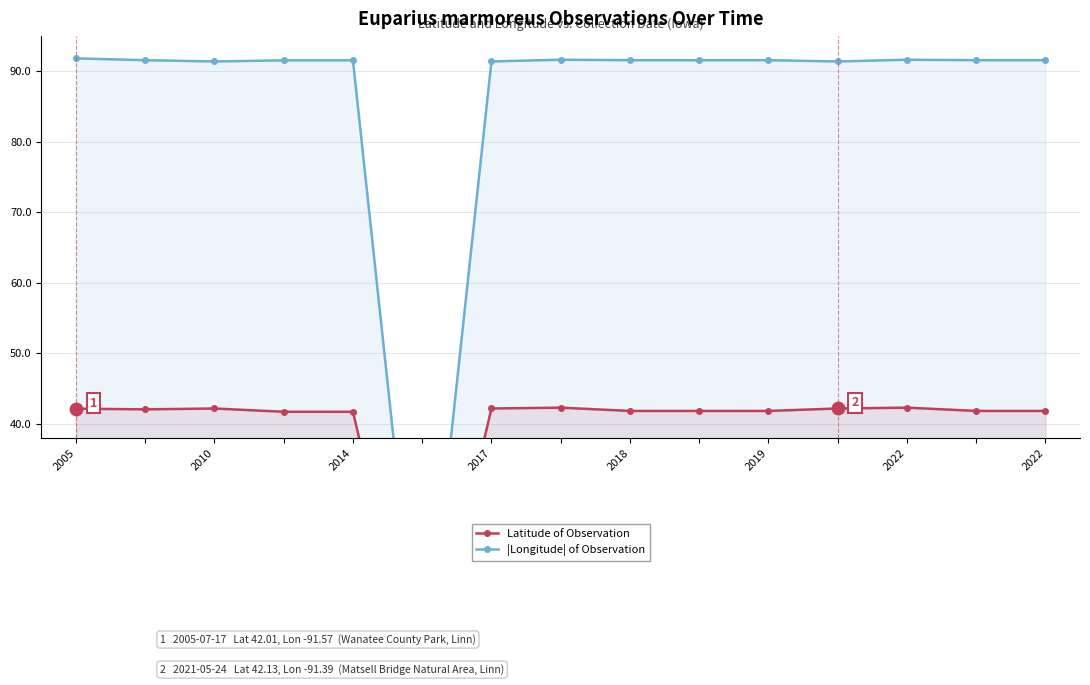

What are all the series names shown in the legend?

Latitude of Observation, |Longitude| of Observation